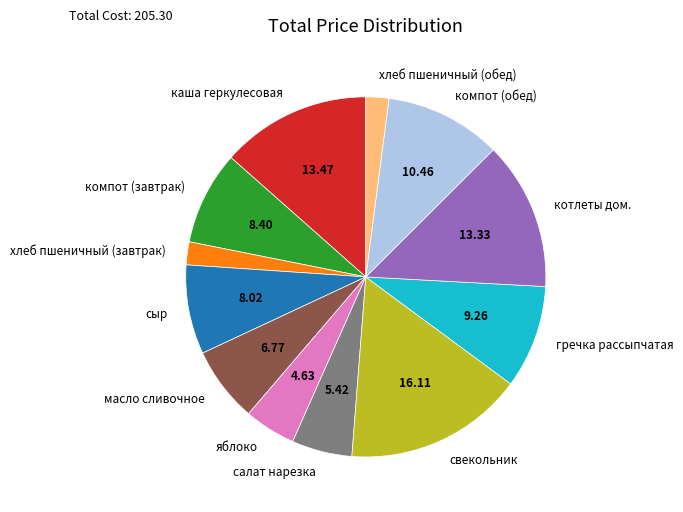

Count the number of slices in the pie.

12